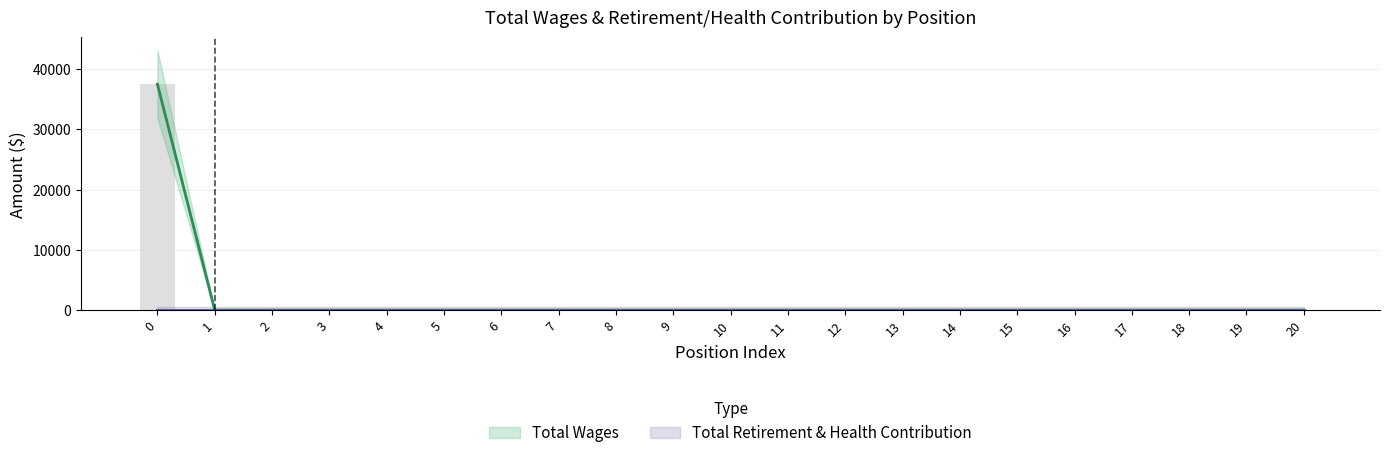

What is the greatest value displayed?

37477